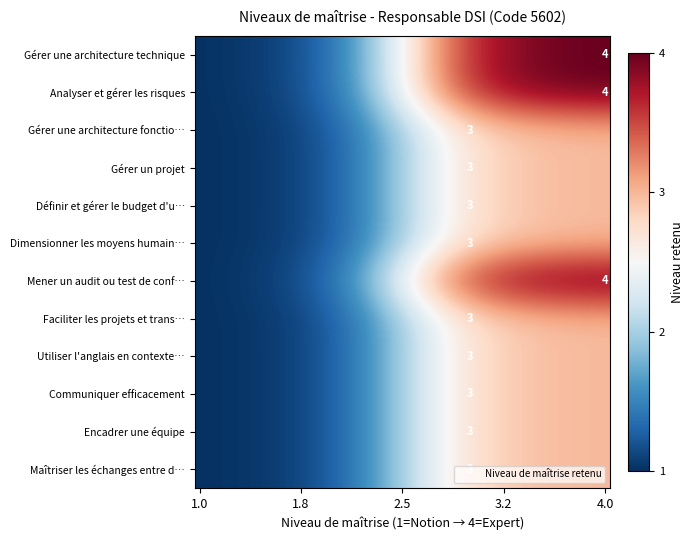

The value of Définir et gérer le budget d'u… at 4.0 is 1.7. True or false?

False